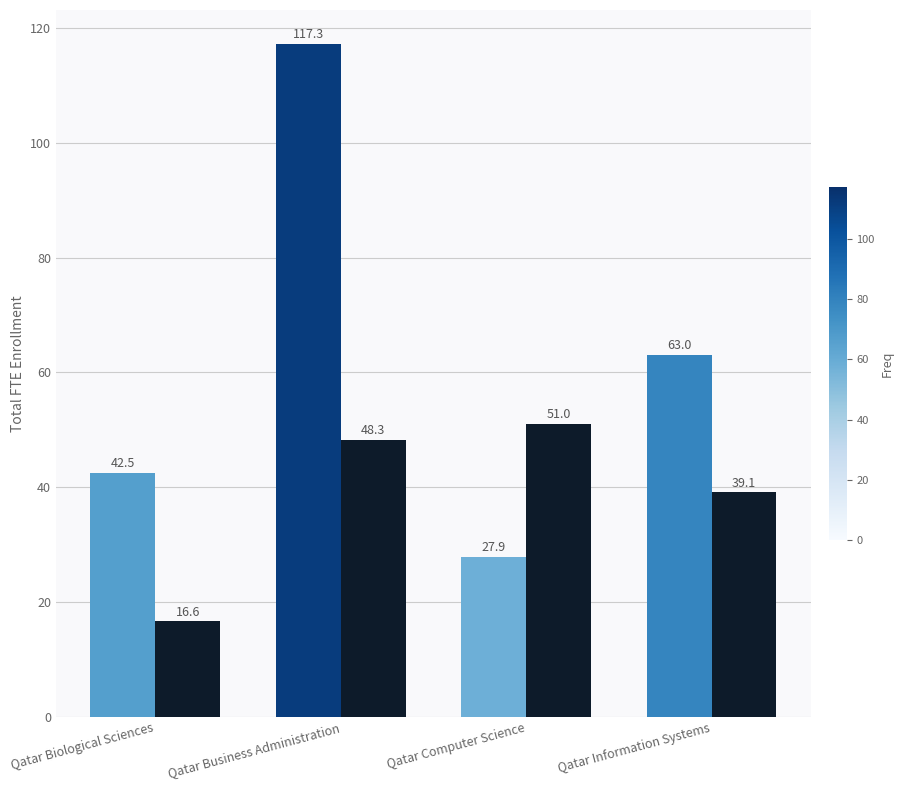

Are the bars horizontal?

No